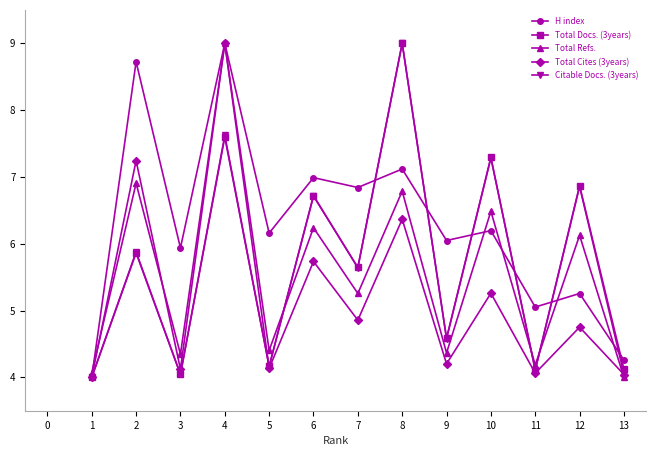

At which label does Total Refs. reach its peak?

4